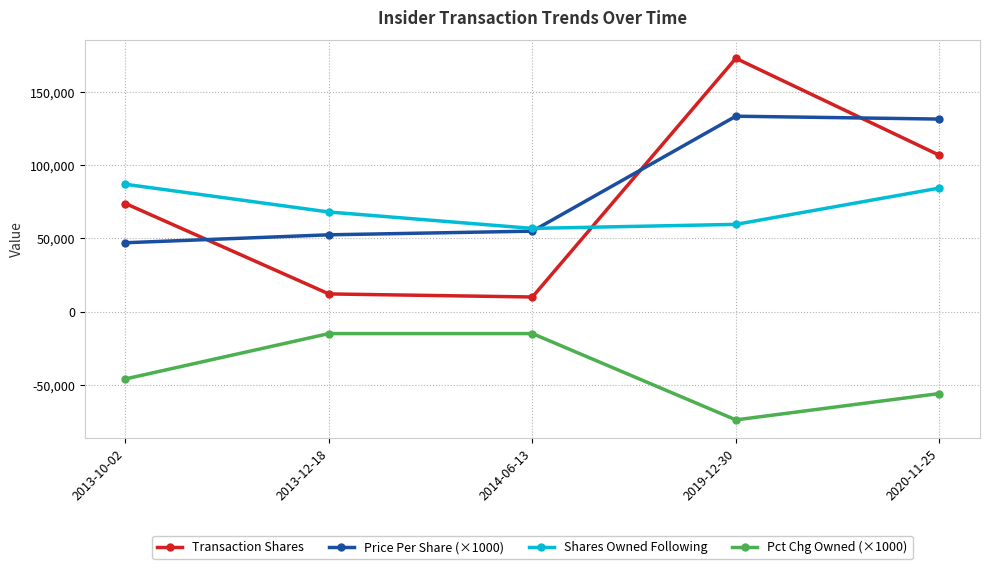

At which category does Price Per Share (×1000) reach its first local peak?

2019-12-30